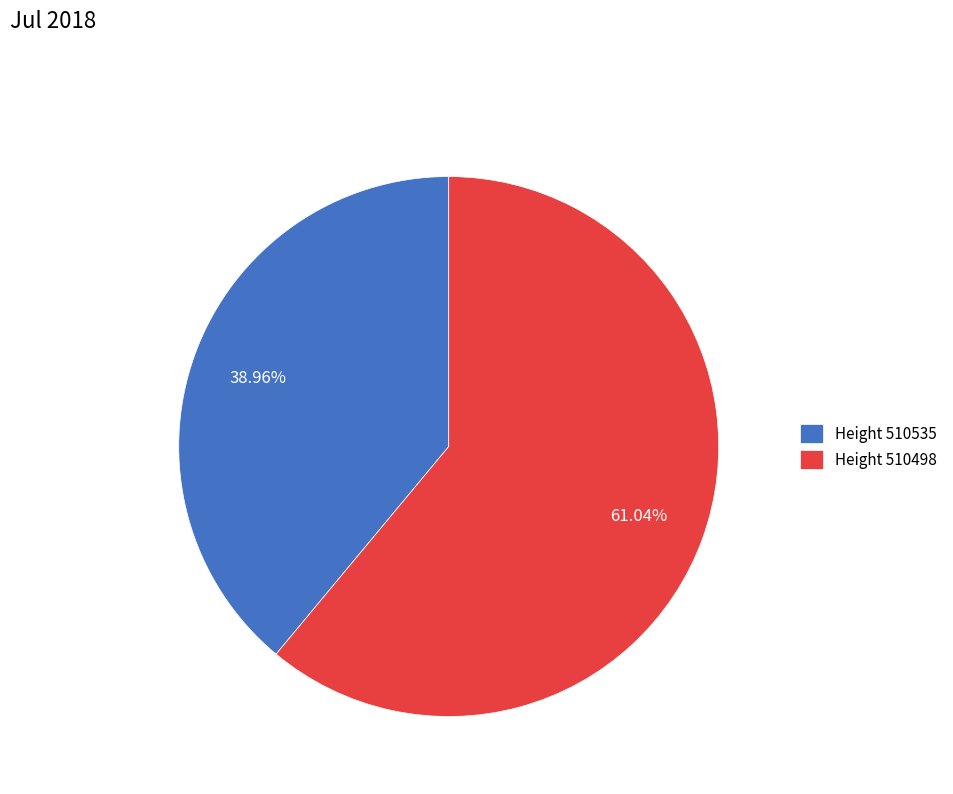

Does Height 510498 account for over 50% of the chart?

Yes